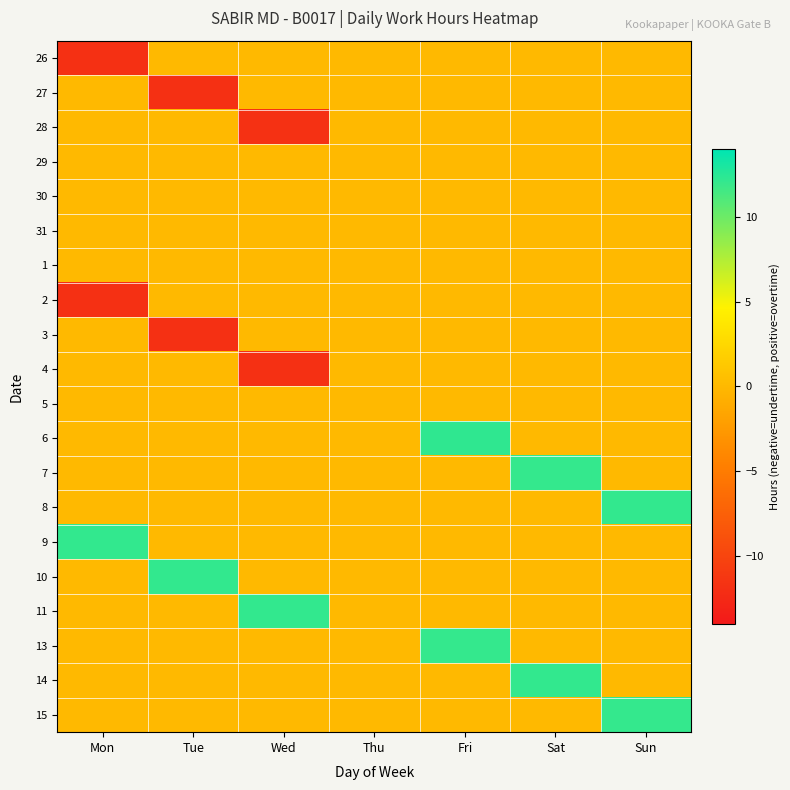

What is the greatest value displayed?

12.2